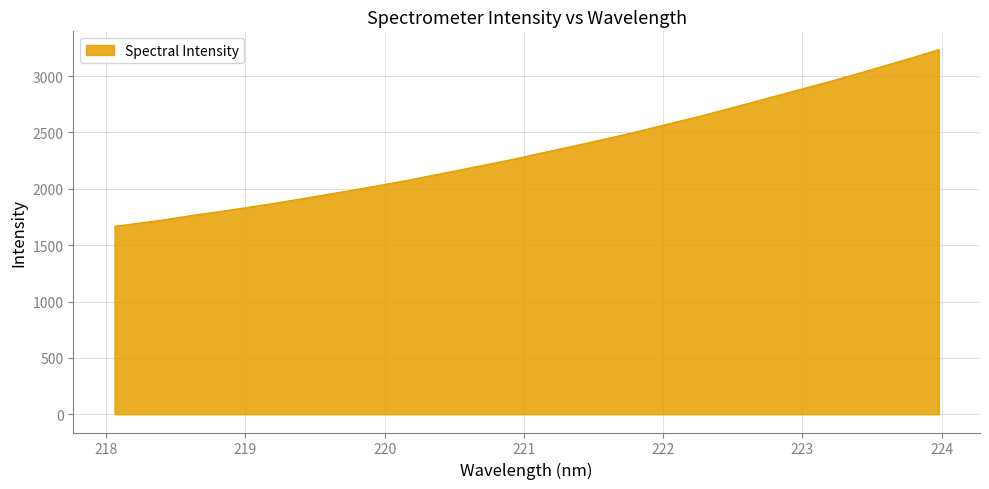

Does the chart have visible grid lines?

Yes